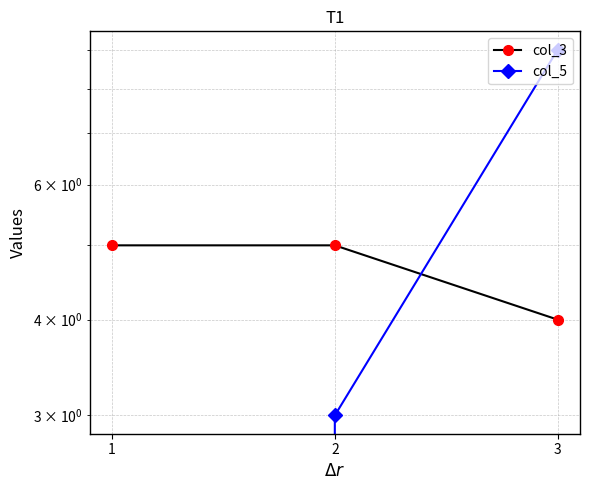

The col_5 series shows 16 at 3. True or false?

False